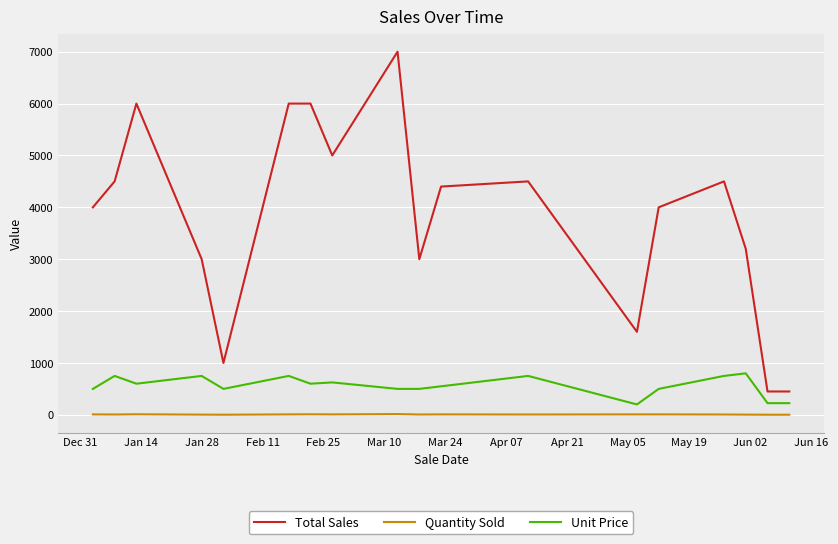

Which series has the largest range (max minus min)?

Total Sales